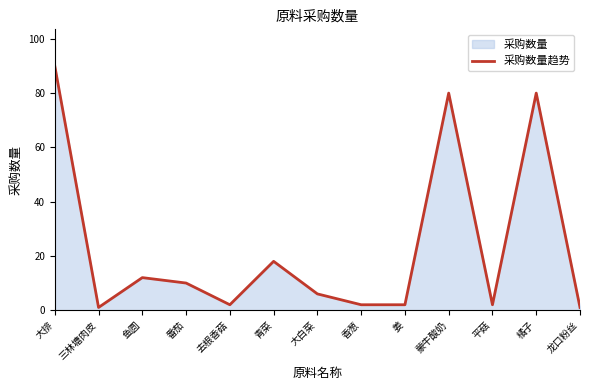

Where is the data nearest to the value 45?

青菜